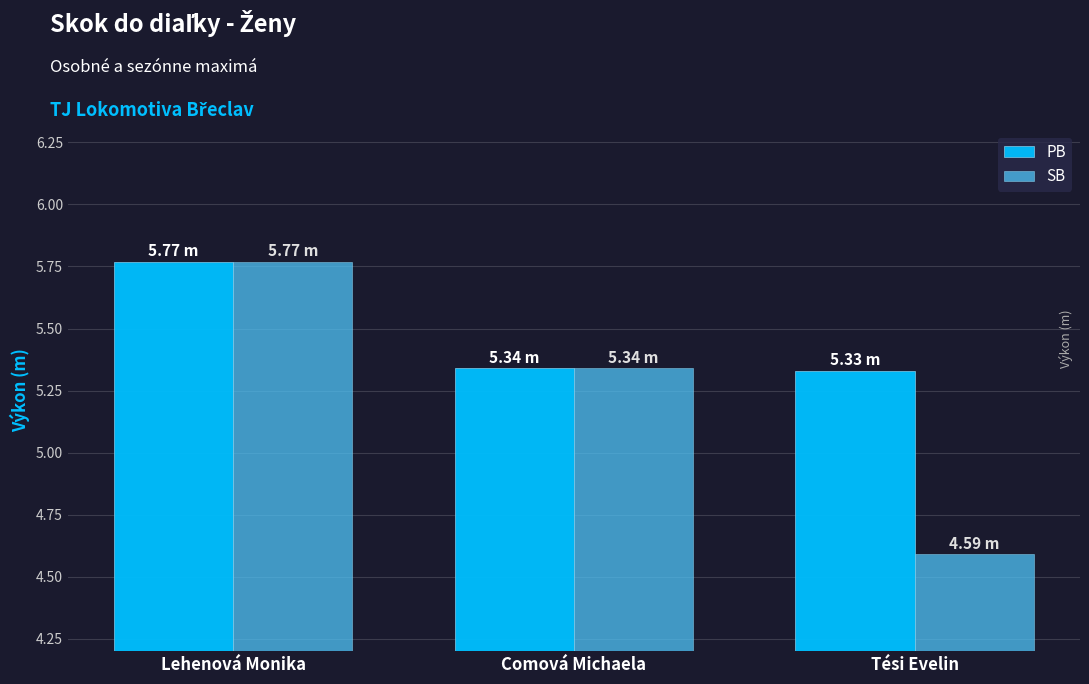

Reading right to left, list all the values displayed in this chart.

PB: Tési Evelin=5.3	Comová Michaela=5.3	Lehenová Monika=5.8
SB: Tési Evelin=4.6	Comová Michaela=5.3	Lehenová Monika=5.8